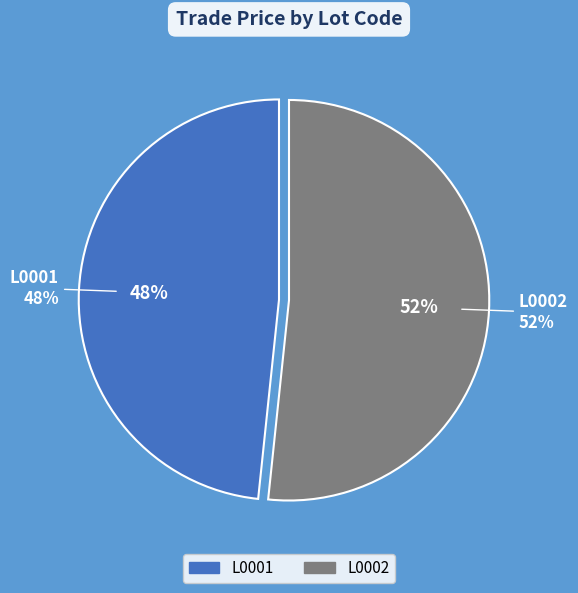

To the nearest percent, what is the average slice percentage?

50%